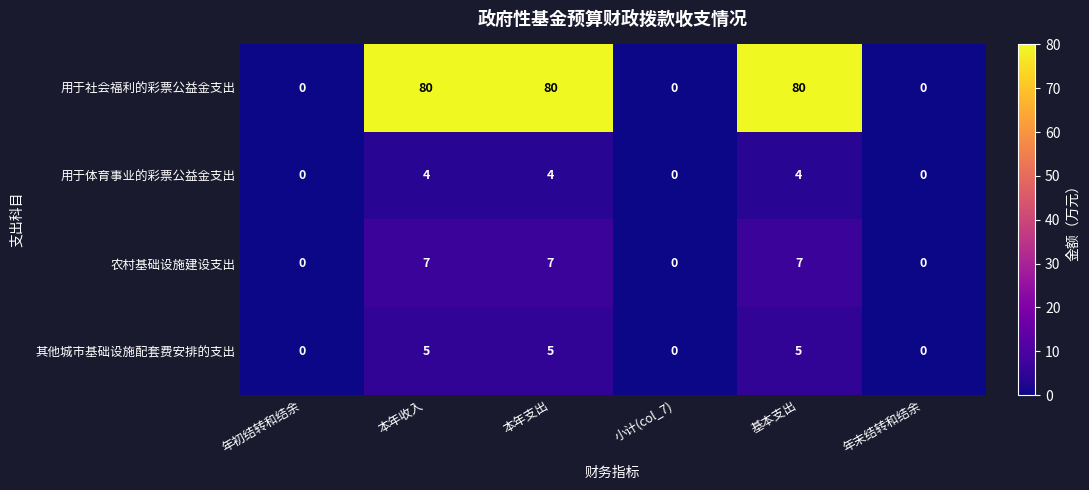

Is it true that 其他城市基础设施配套费安排的支出 equals 3 at 本年收入?

False